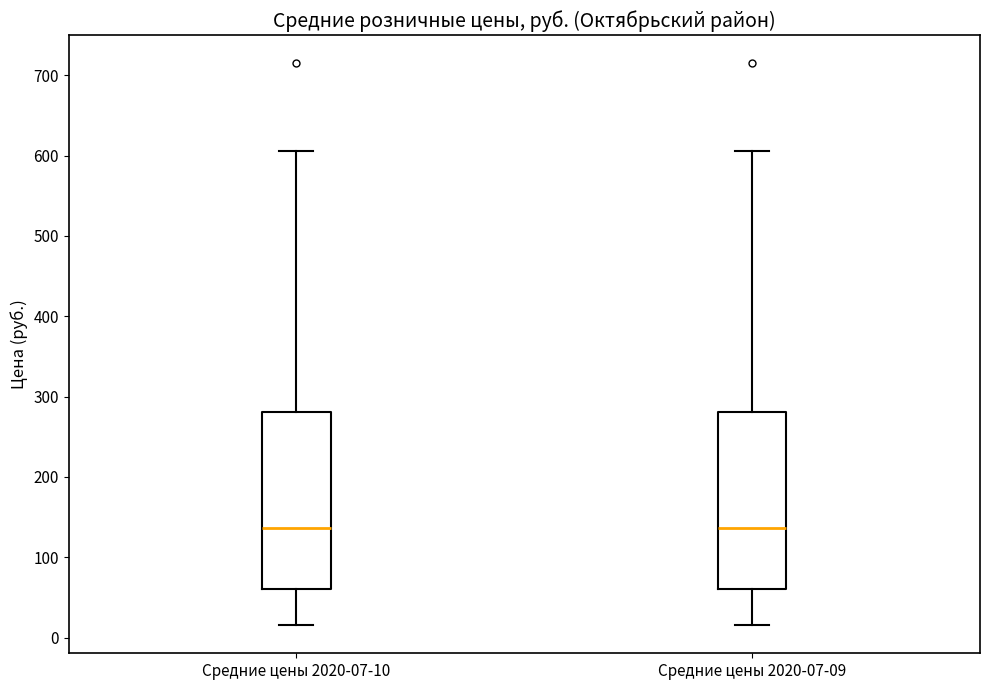

Reading left to right, read every box against the y-axis: the position of its median line, the range the box covers, and the ends of its whiskers. The values are not printed on the chart, so give them approximately, as read against the axis.

Средние цены 2020-07-10: median 140, box 60 to 280, whiskers 20 to 610
Средние цены 2020-07-09: median 140, box 60 to 280, whiskers 20 to 610